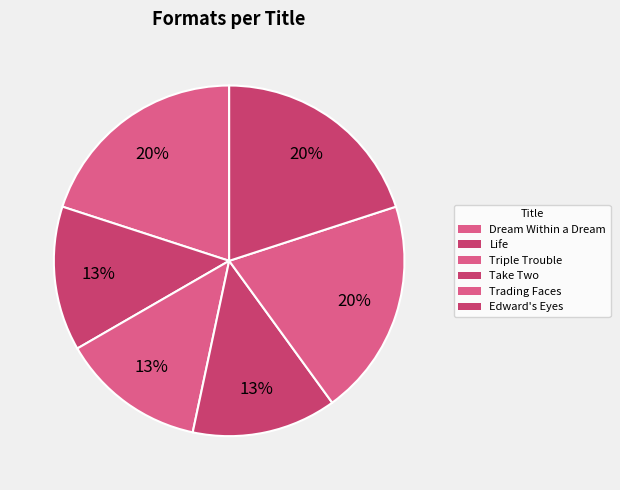

To the nearest percent, what portion does Triple Trouble represent?

13%